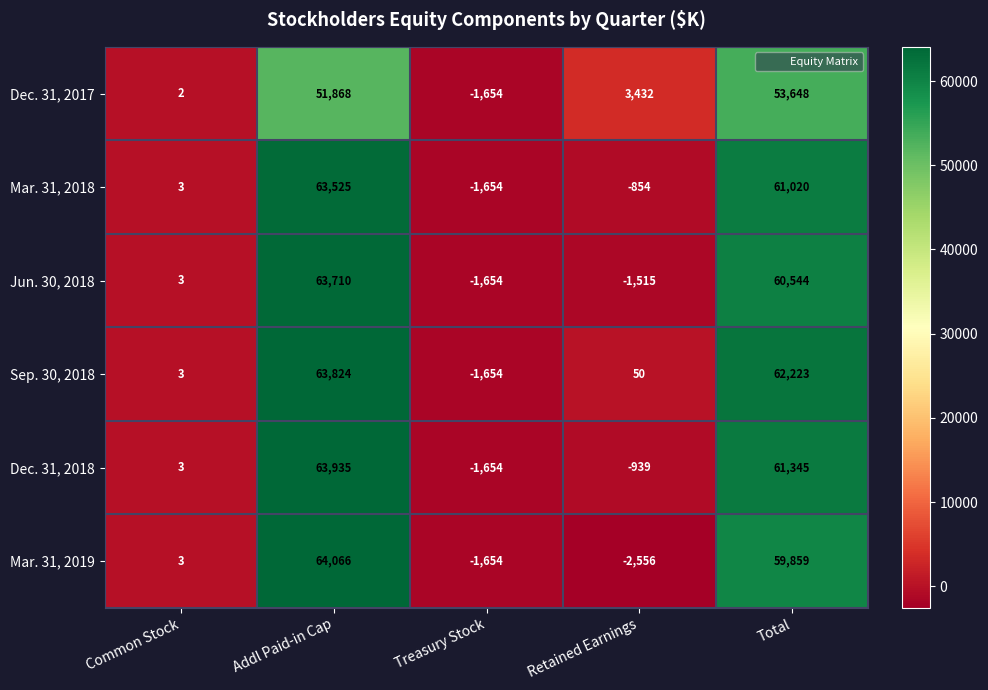

What is the difference between the maximum and minimum values in the Jun. 30, 2018 series?

65364